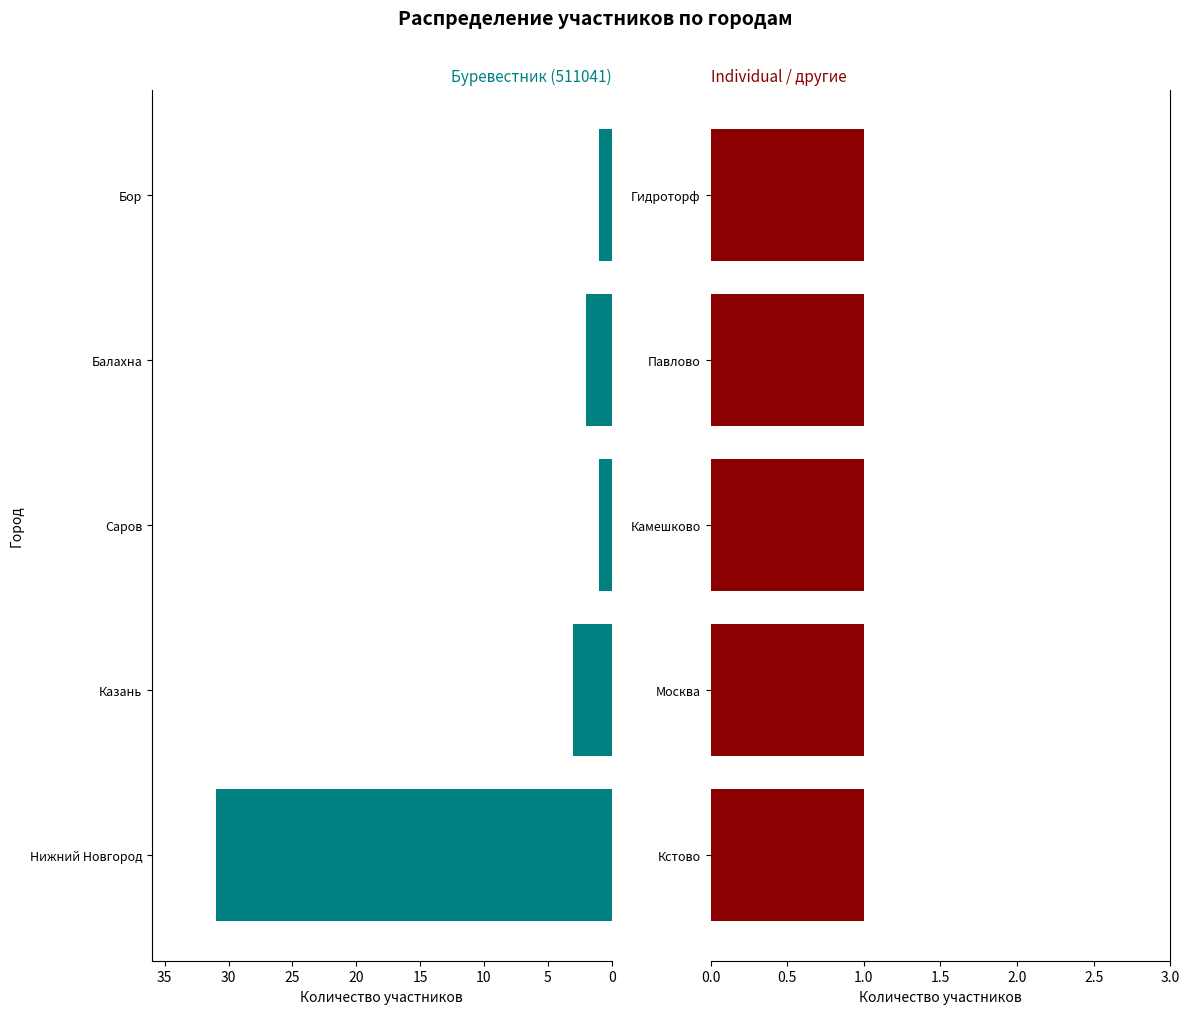

Rank the series at 20 from lowest to highest value.

Individual / другие, Буревестник (511041)